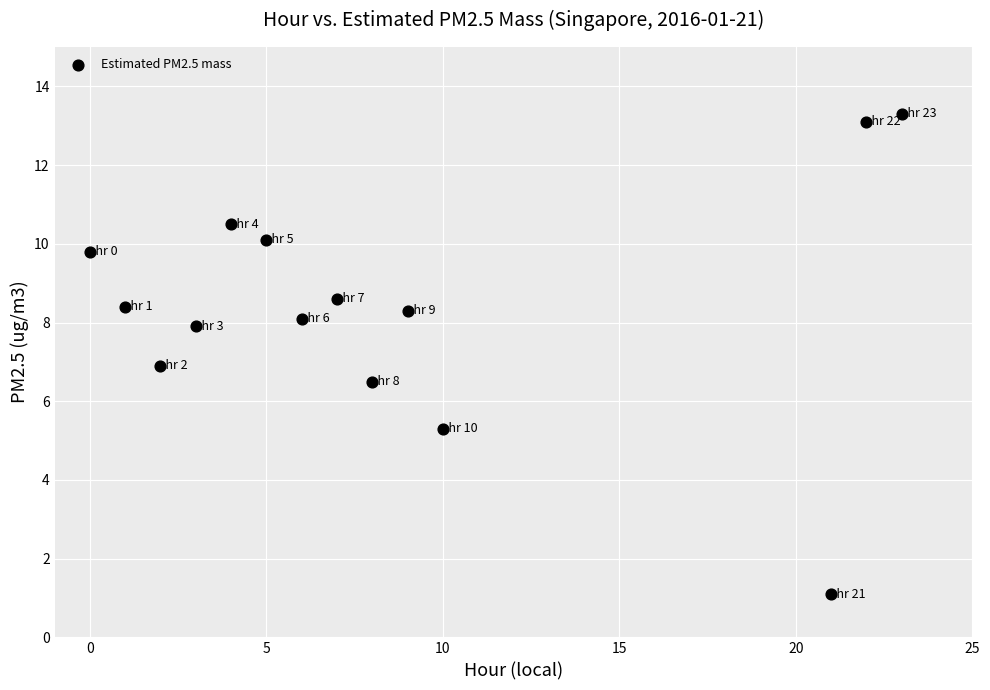

What is the range of X values (max minus min)?

23.0